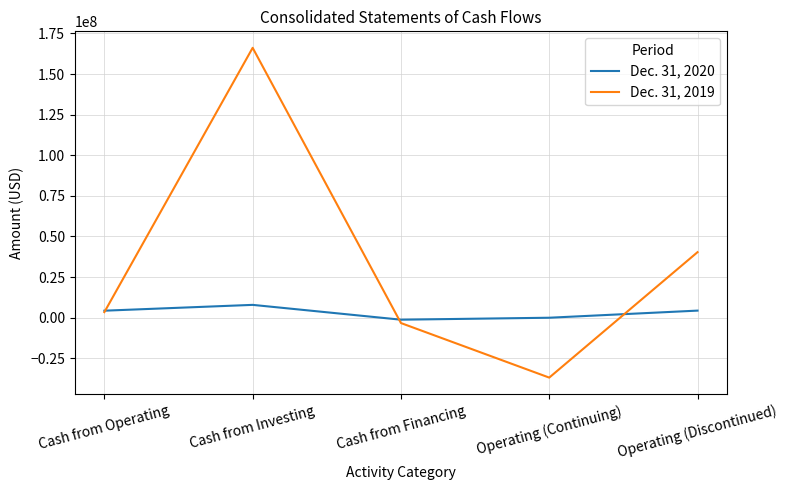

What is the sum of the Dec. 31, 2019 values at Operating (Discontinued) and Cash from Investing?

206463000